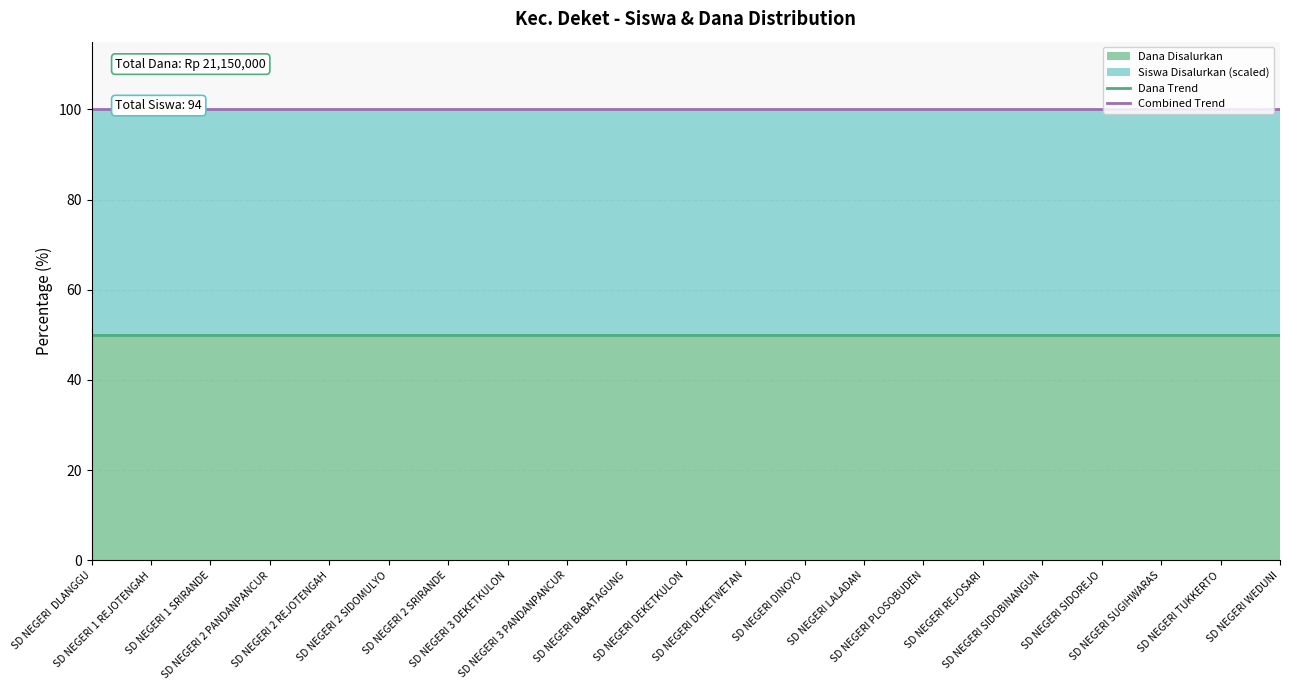

What is the value of the Combined Trend point at the 8th from the left?

100